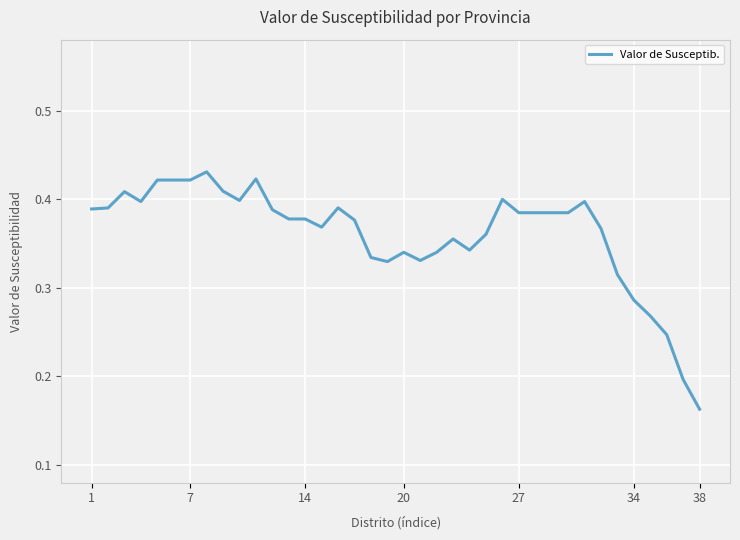

At which label is the value closest to 0?

38